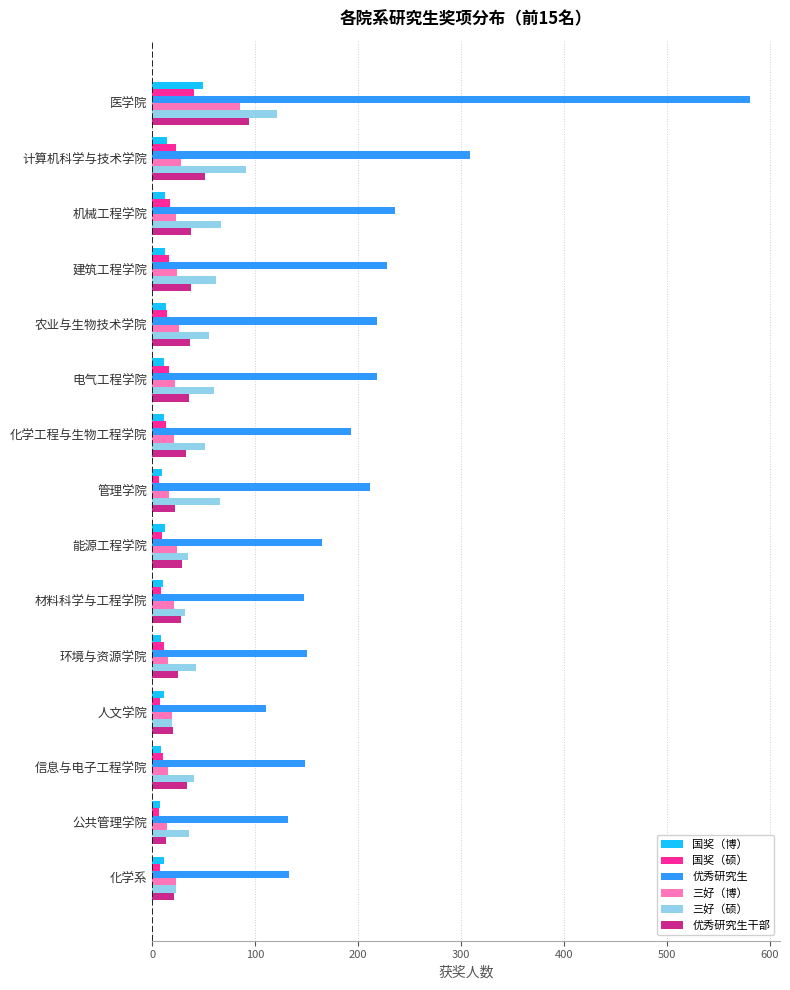

What is the minimum value shown in the chart?

6